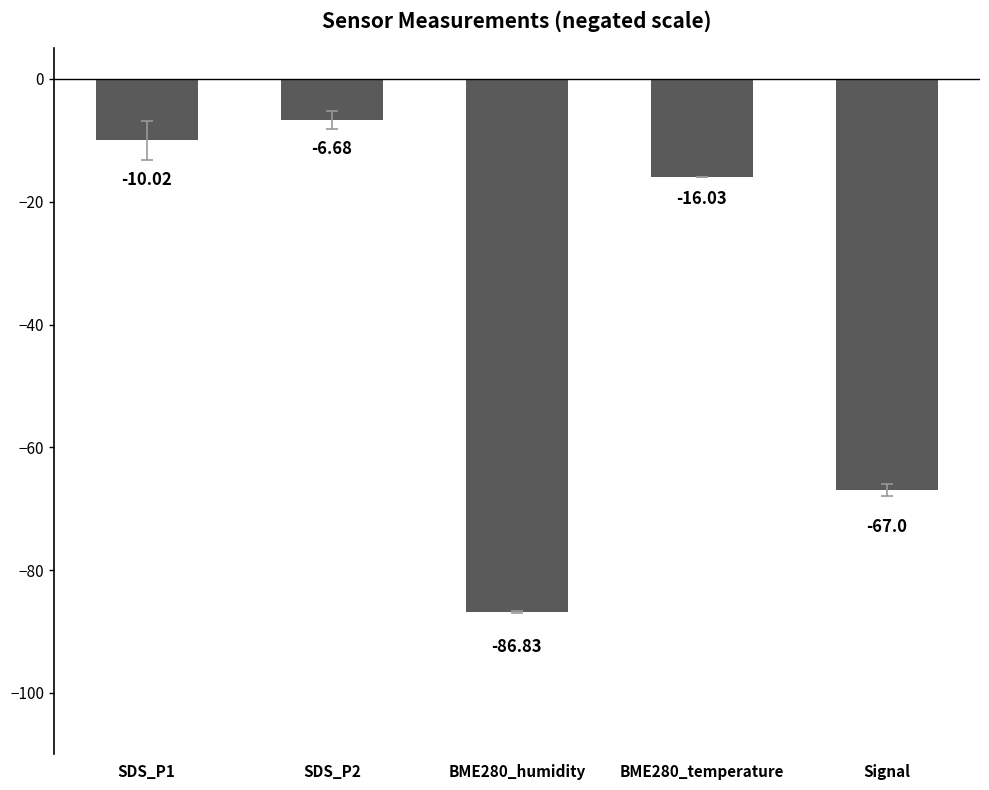

What is the label of the 3rd bar from the right?

BME280_humidity